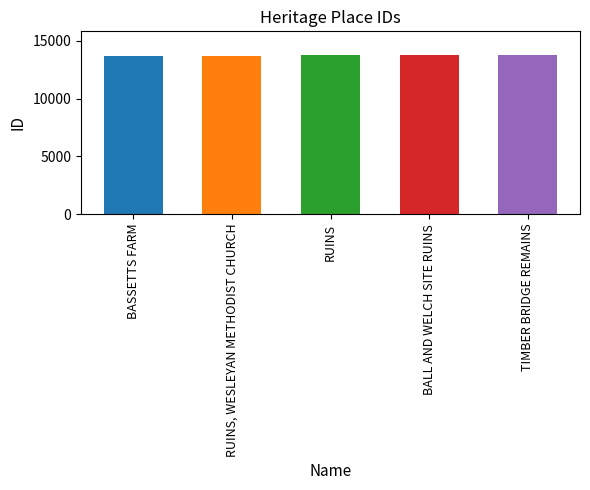

List the labels in order of value, smallest first.

BASSETTS FARM, RUINS, WESLEYAN METHODIST CHURCH, RUINS, BALL AND WELCH SITE RUINS, TIMBER BRIDGE REMAINS